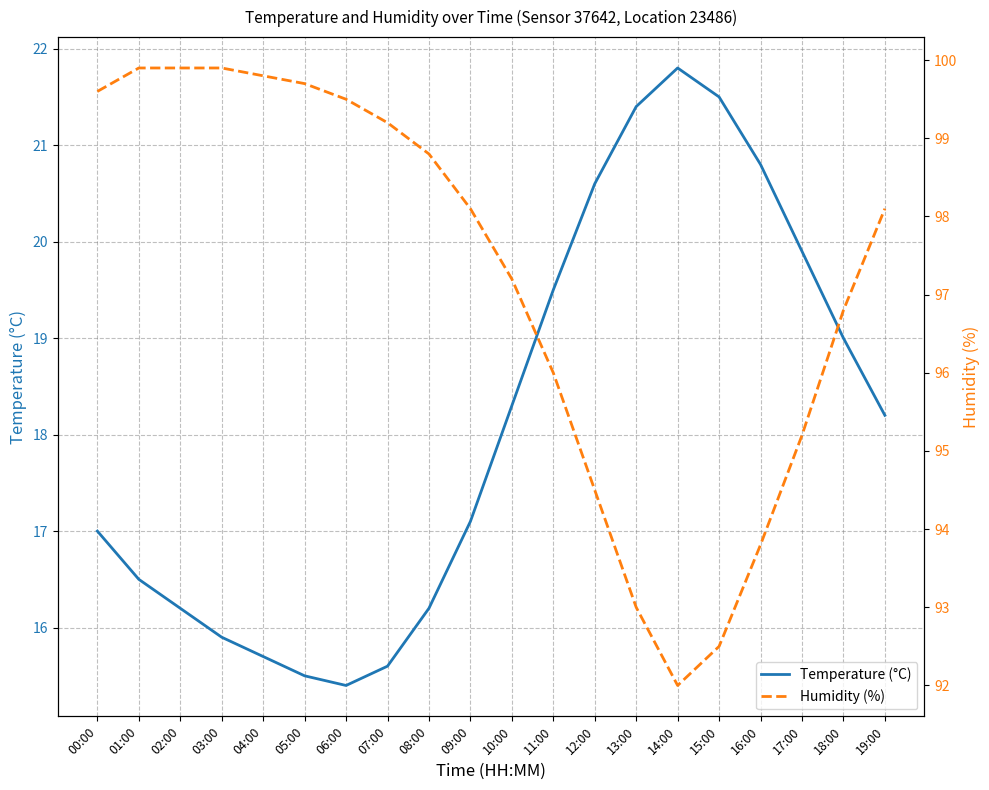

Reading left to right, list all the values displayed in this chart.

Temperature (°C): 17.0	16.5	16.2	15.9	15.7	15.5	15.4	15.6	16.2	17.1	18.3	19.5	20.6	21.4	21.8	21.5	20.8	19.9	19.0	18.2
Humidity (%): 99.6	99.9	99.9	99.9	99.8	99.7	99.5	99.2	98.8	98.1	97.2	96.0	94.5	93.0	92.0	92.5	93.8	95.2	96.8	98.1